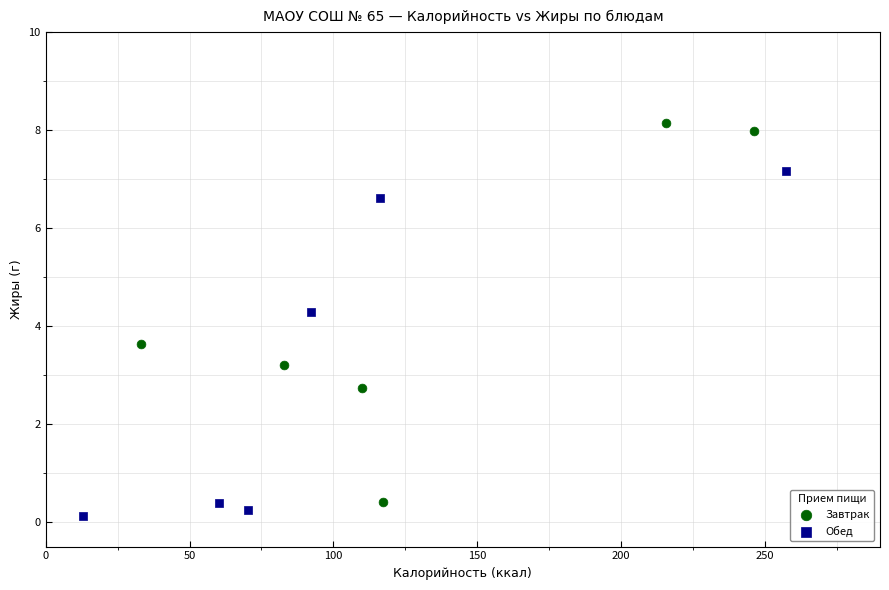

Which series contains the highest Y value?

Завтрак